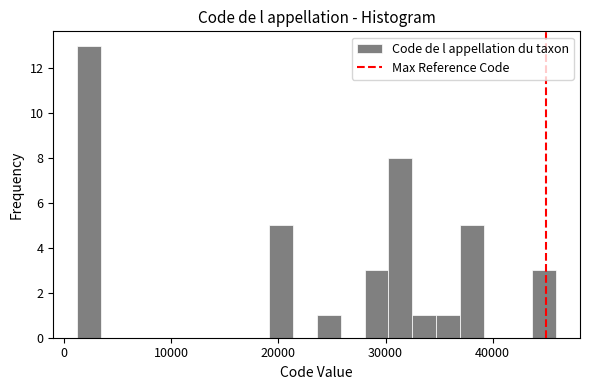

Read against the x-axis, roughly where is the centre of the tallest bar?

2000